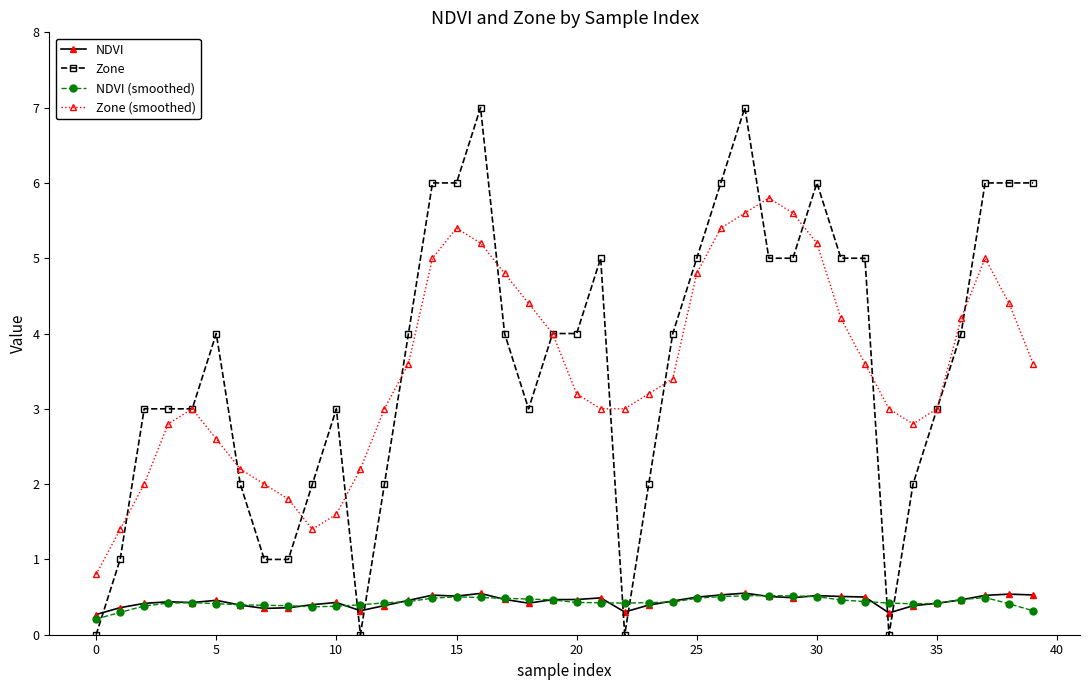

What is the value of the Zone (smoothed) point at the 31st from the left?

5.2